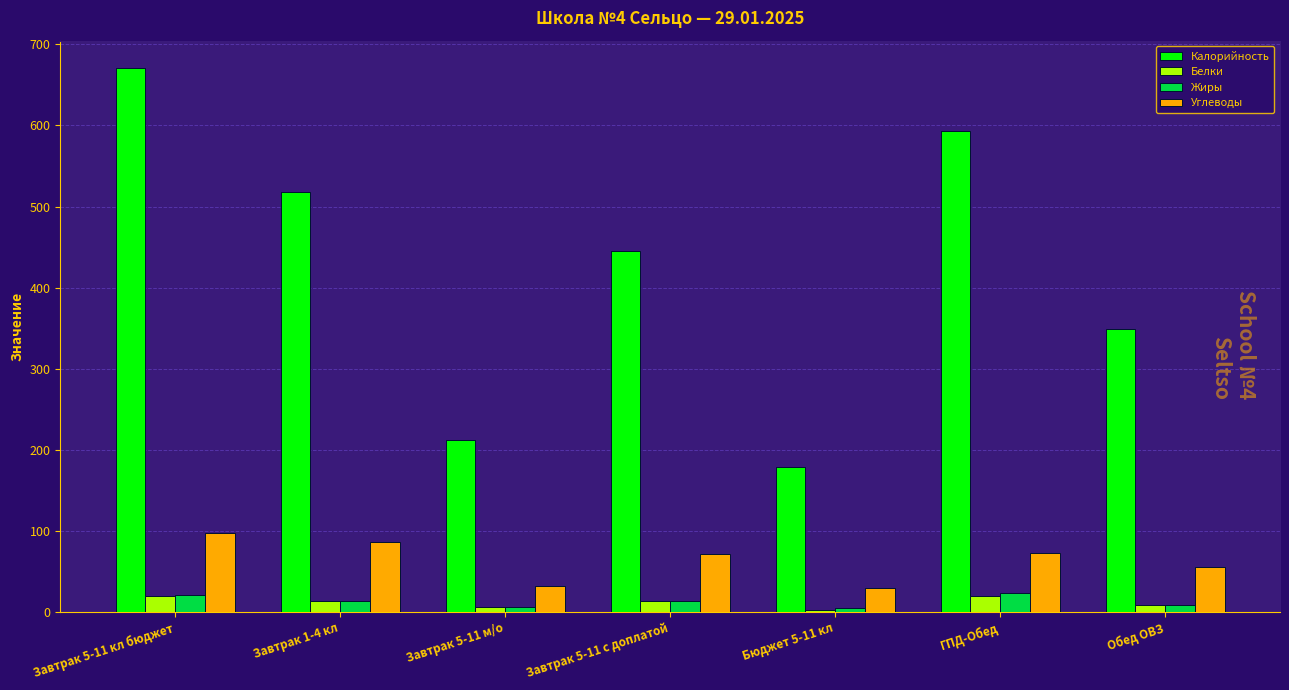

How many distinct data groups are displayed?

4